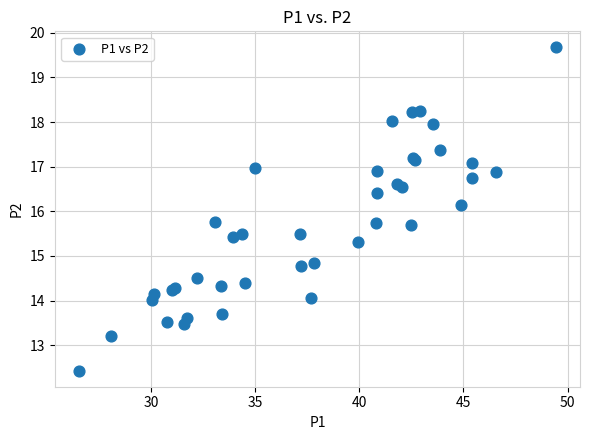

What Y value in the scatter plot is closest to 16?

16.1